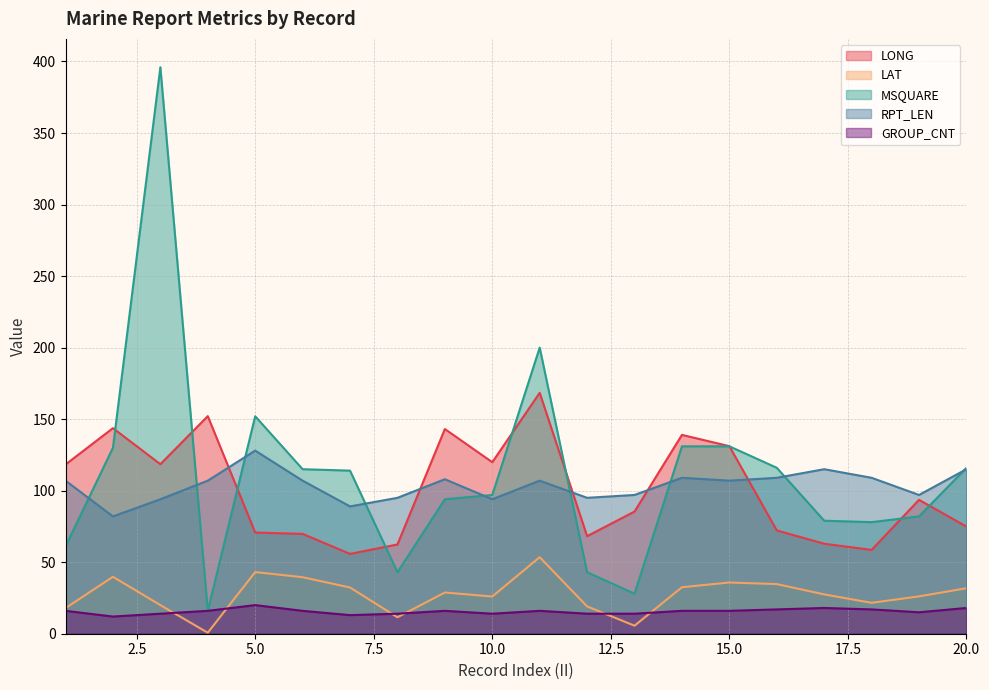

What are all the series names shown in the legend?

LONG, LAT, MSQUARE, RPT_LEN, GROUP_CNT